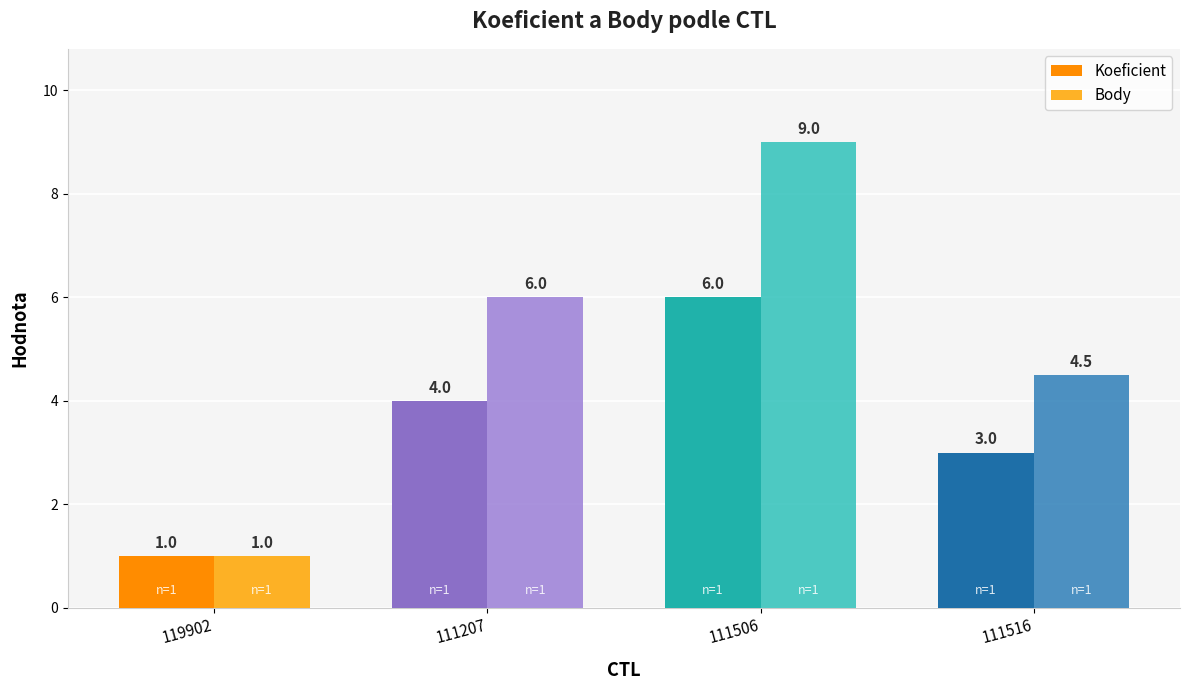

What is the difference between the highest and lowest values at 111506?

3.0